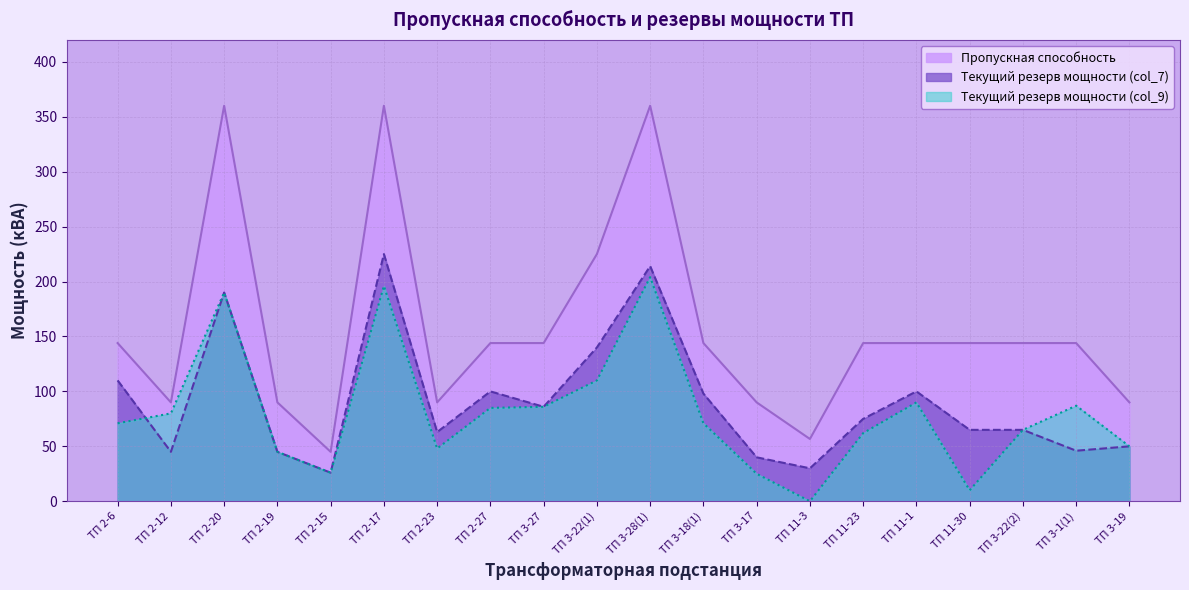

True or false: Текущий резерв мощности col_7 has more than 2 interior local peaks.

True